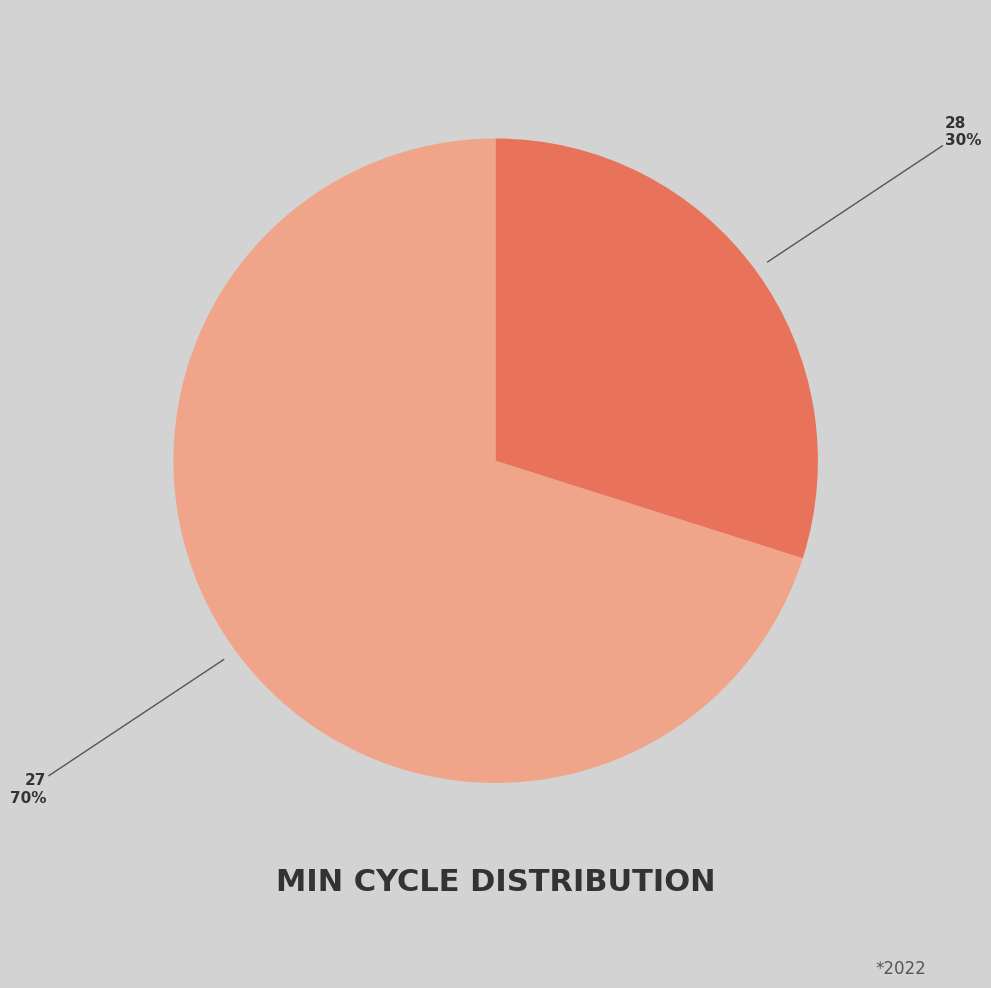

How many segments does this pie chart have?

2